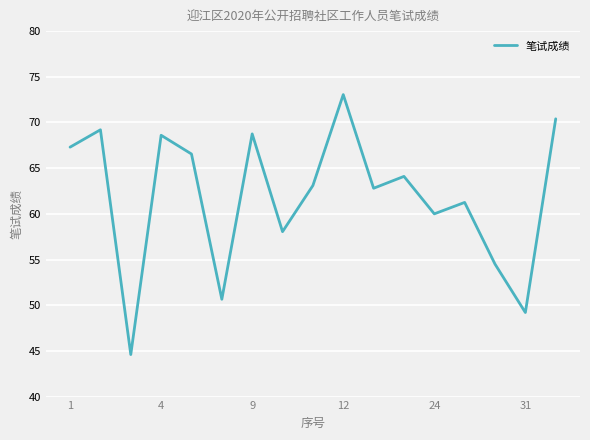

What is the minimum value shown in the chart?

44.6